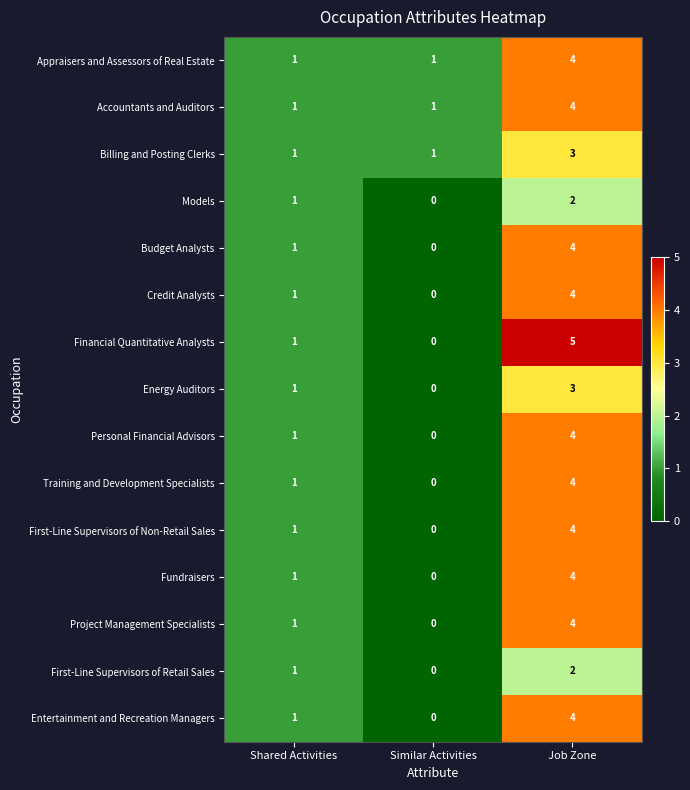

What is the difference between the First-Line Supervisors of Non-Retail Sales values at Job Zone and Shared Activities?

3